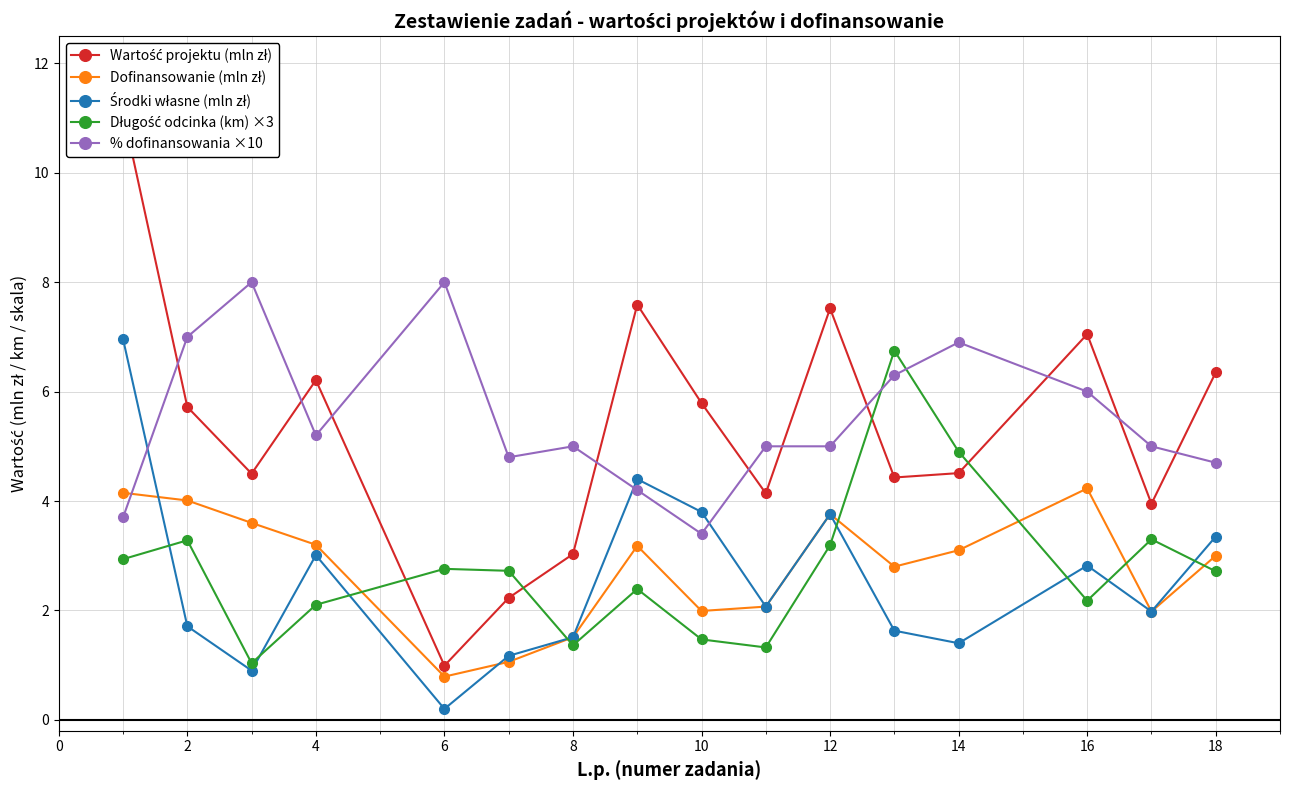

At how many categories does at least one series exceed 0?

16